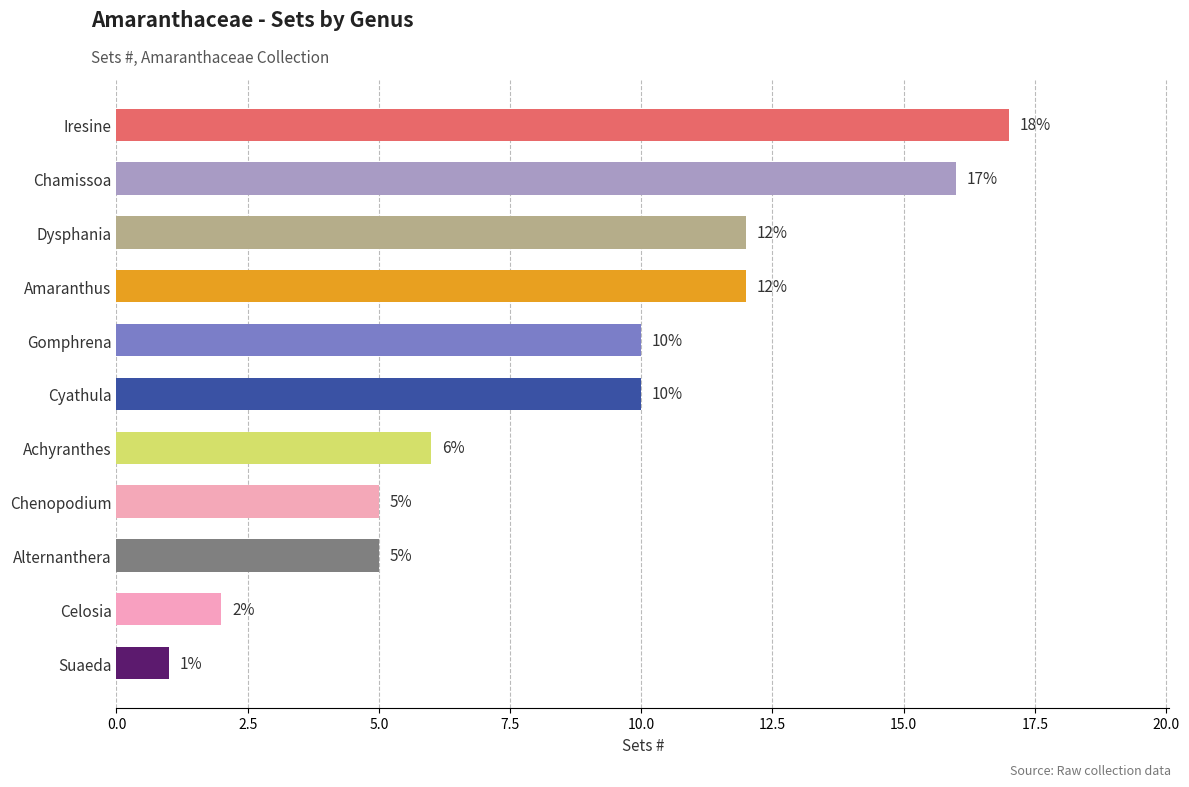

The chart shows a value of 1 at Suaeda. True or false?

True